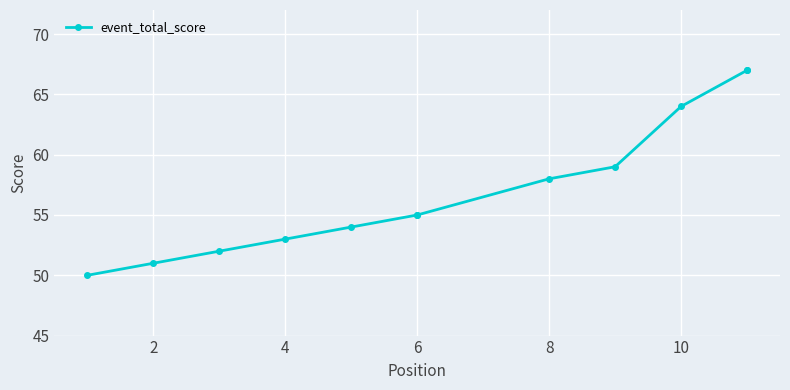

The value at 0 is 66. True or false?

False